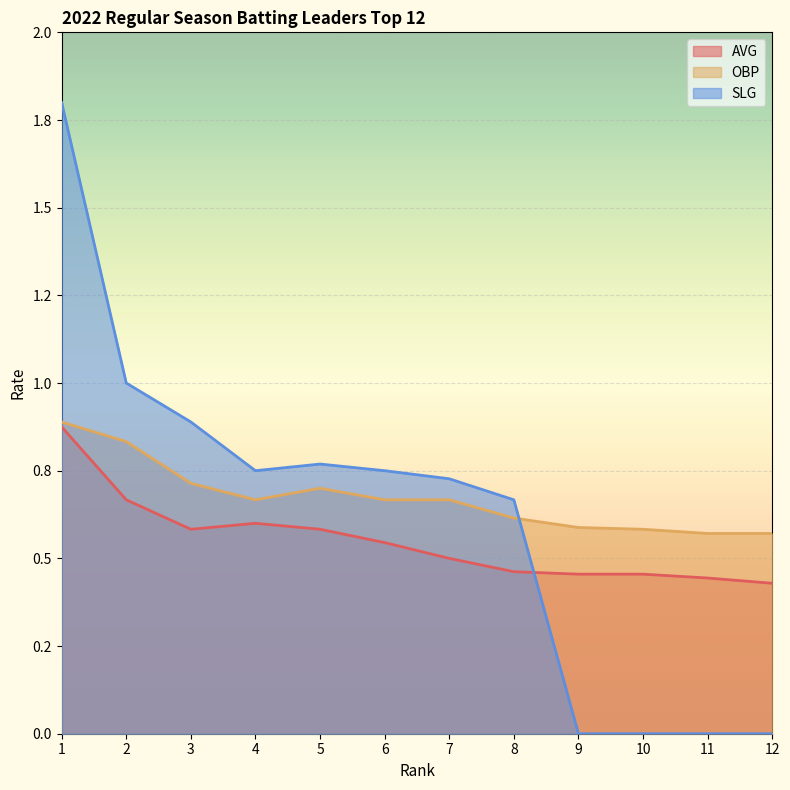

True or false: OBP and AVG intersect in this chart.

False